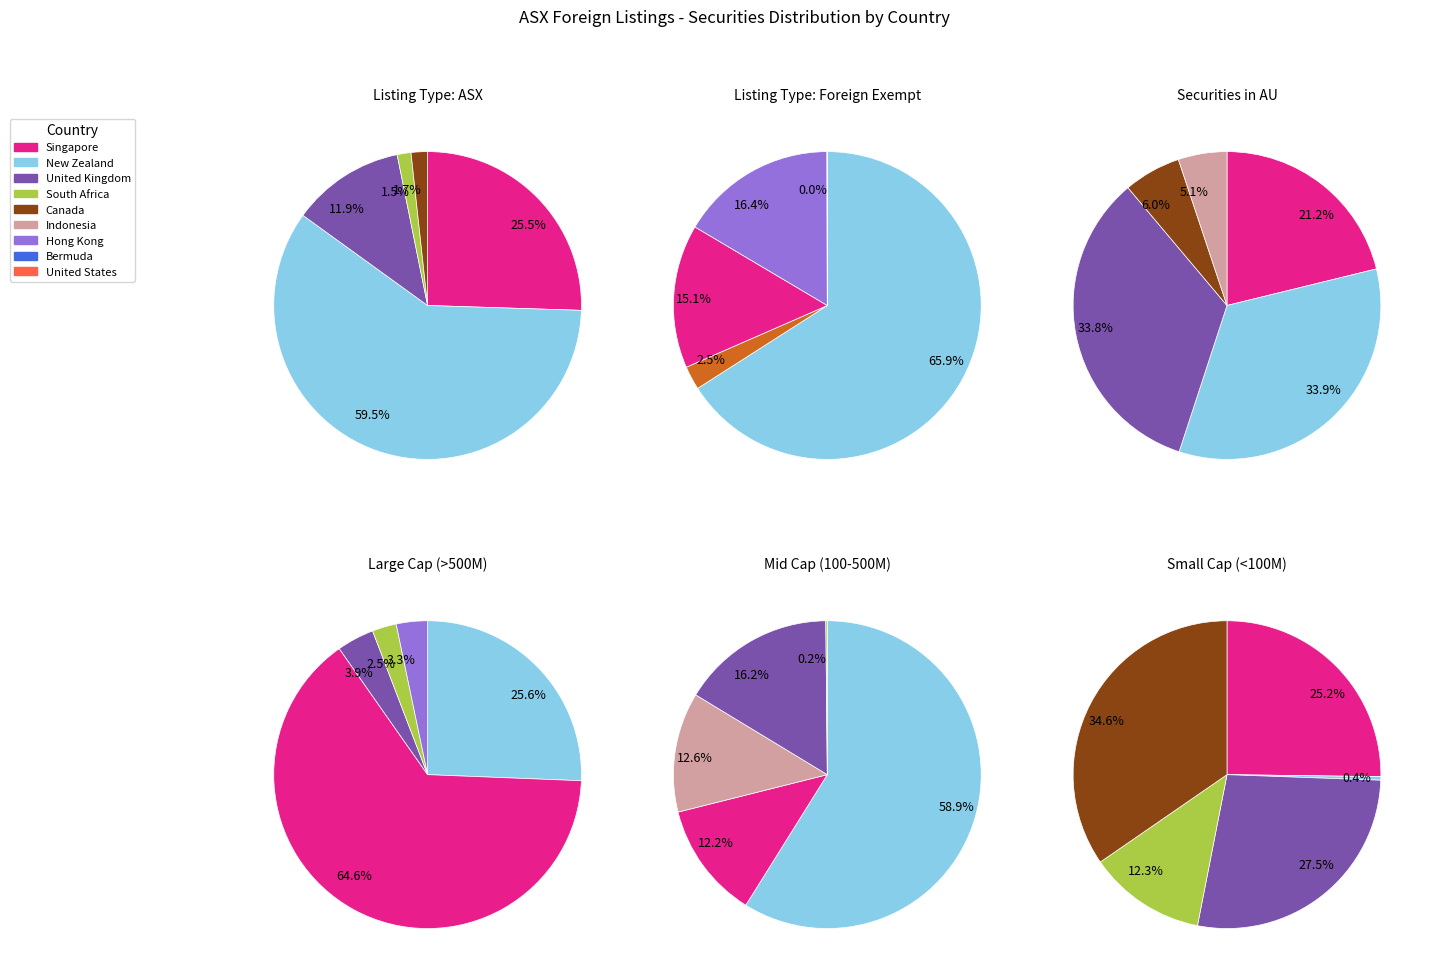

Does any single category account for the majority?

Yes